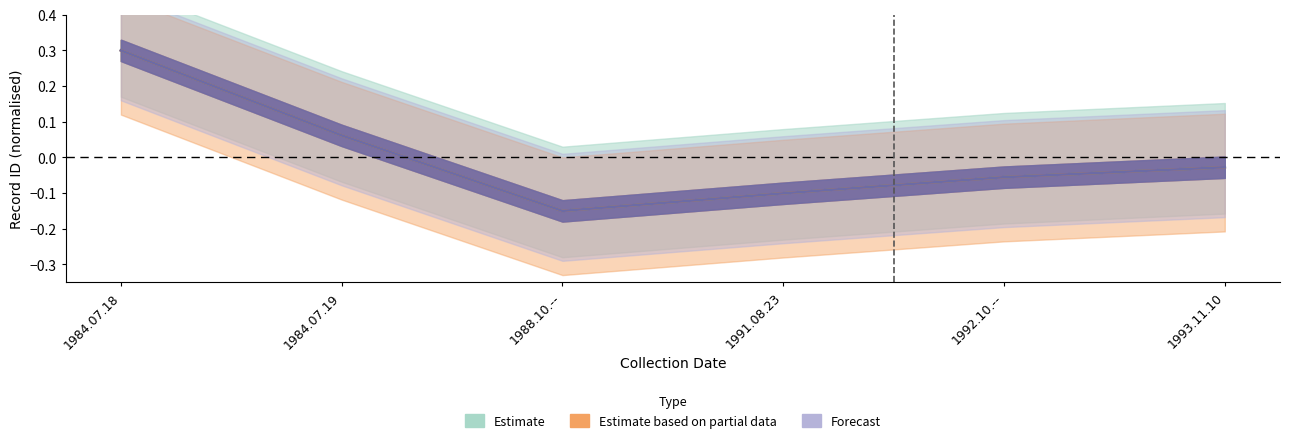

Which category has the lowest value across all series?

1988.10.--